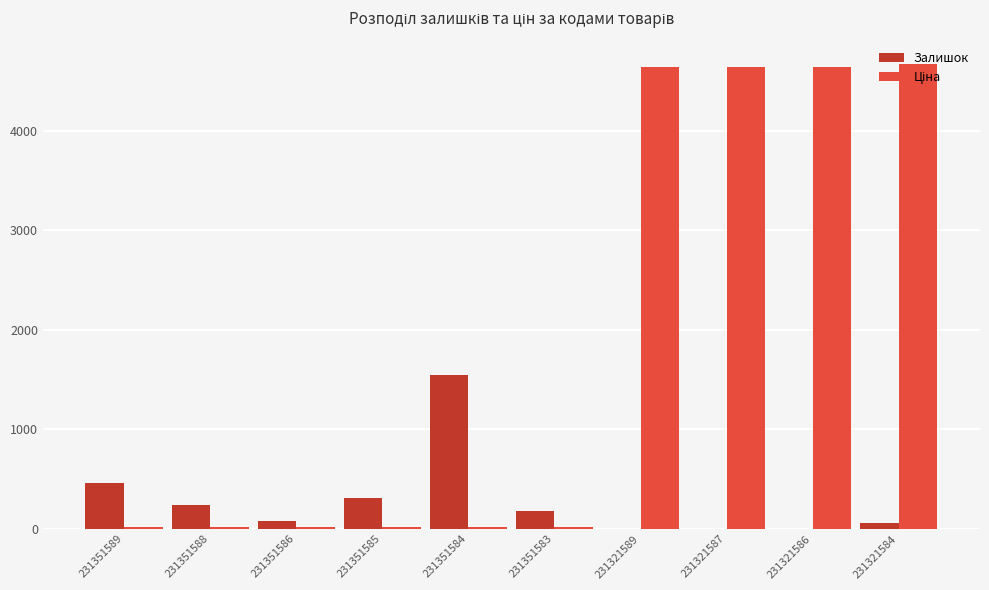

Where is Залишок nearest to the value 773?

231351589